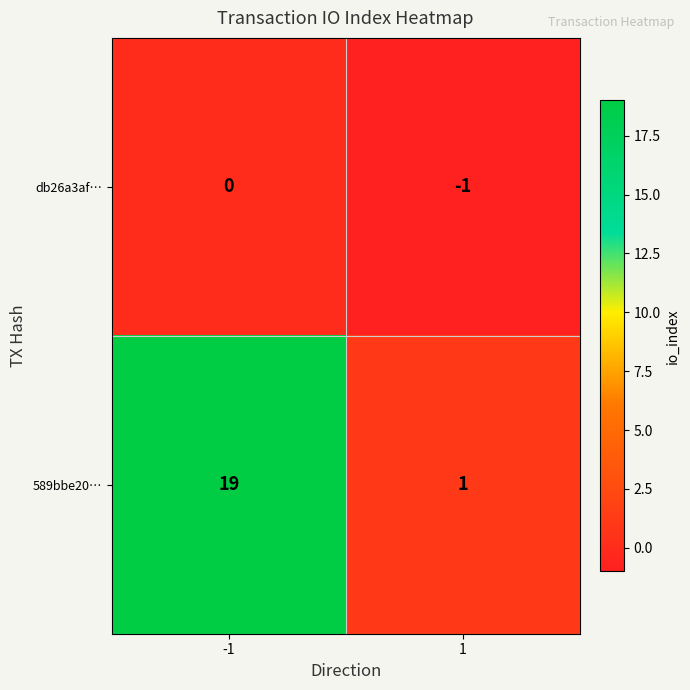

True or false: db26a3af… has a value of -1 at 1.

True